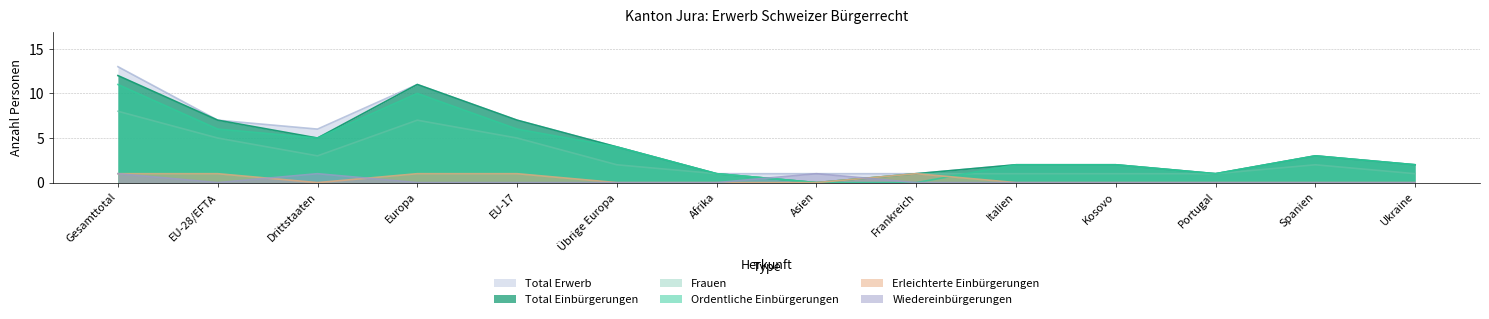

What is the total value across all series at Übrige Europa?

14